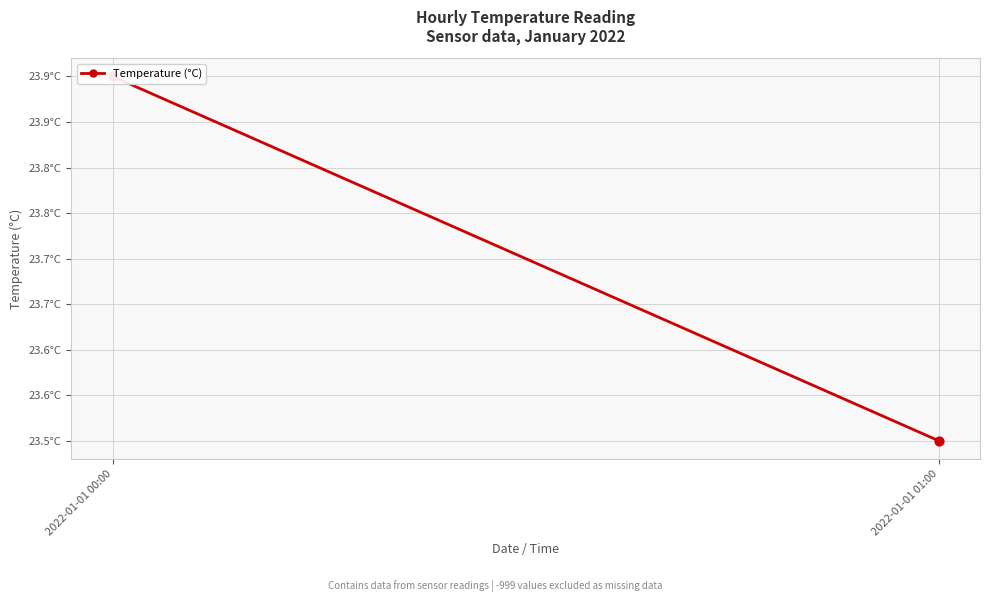

Approximately how many times larger is the value at 2022-01-01 01:00 compared to 2022-01-01 00:00?

1.0